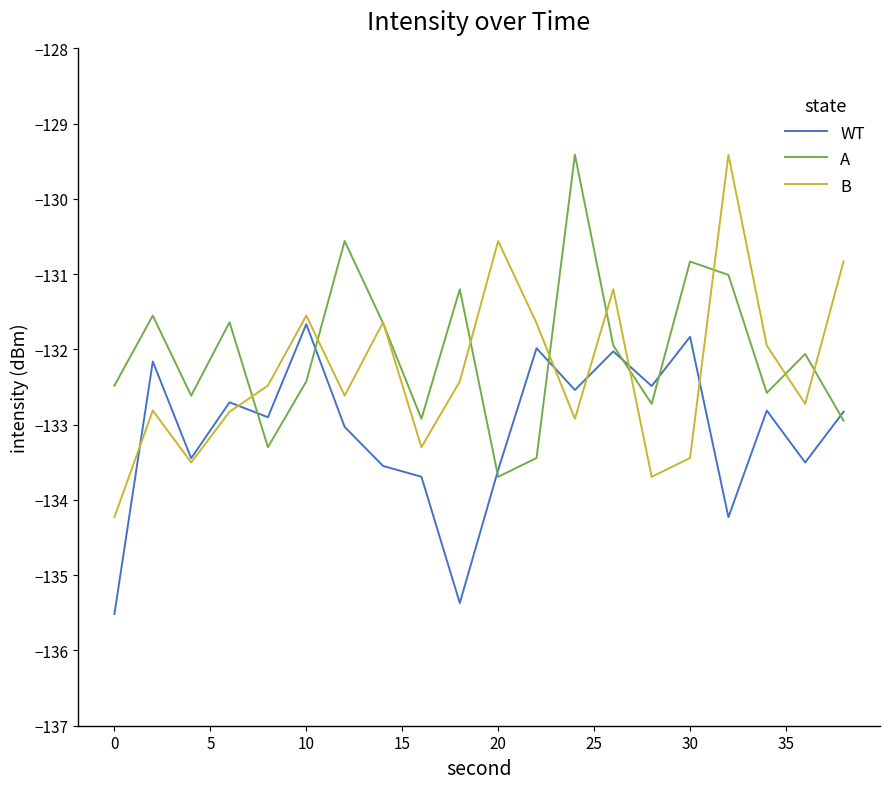

Which series has the widest spread of values?

B